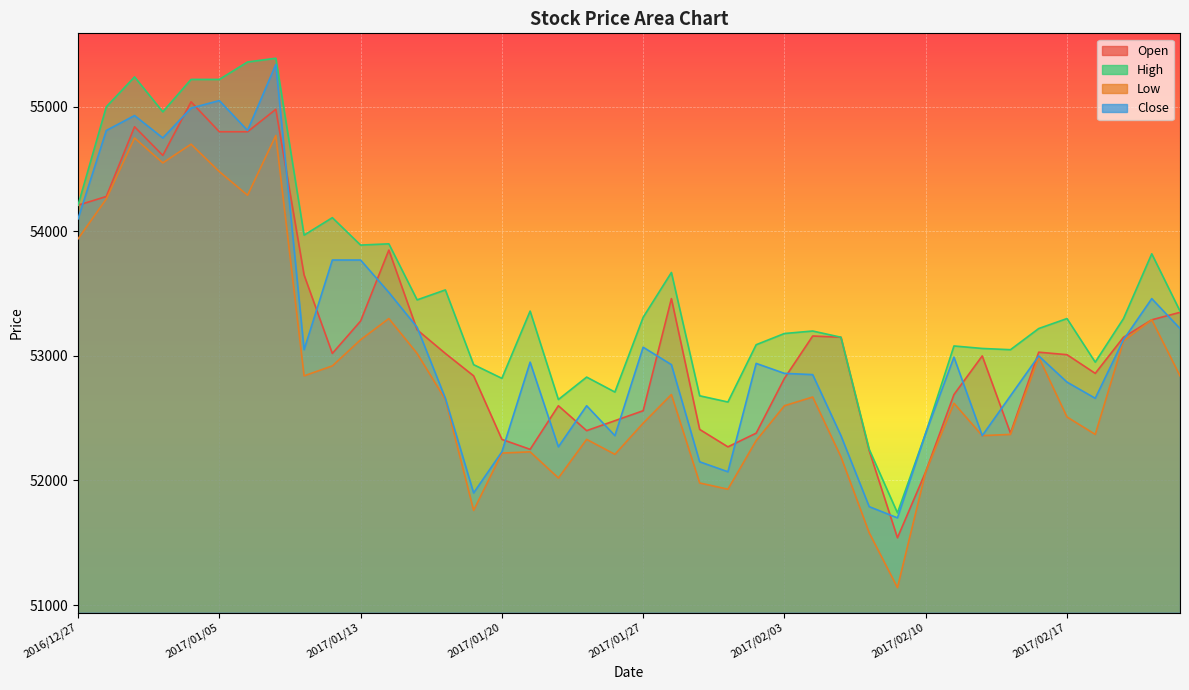

Is the value of Close at 2017/02/08 greater than the value of High at 2017/01/31?

No